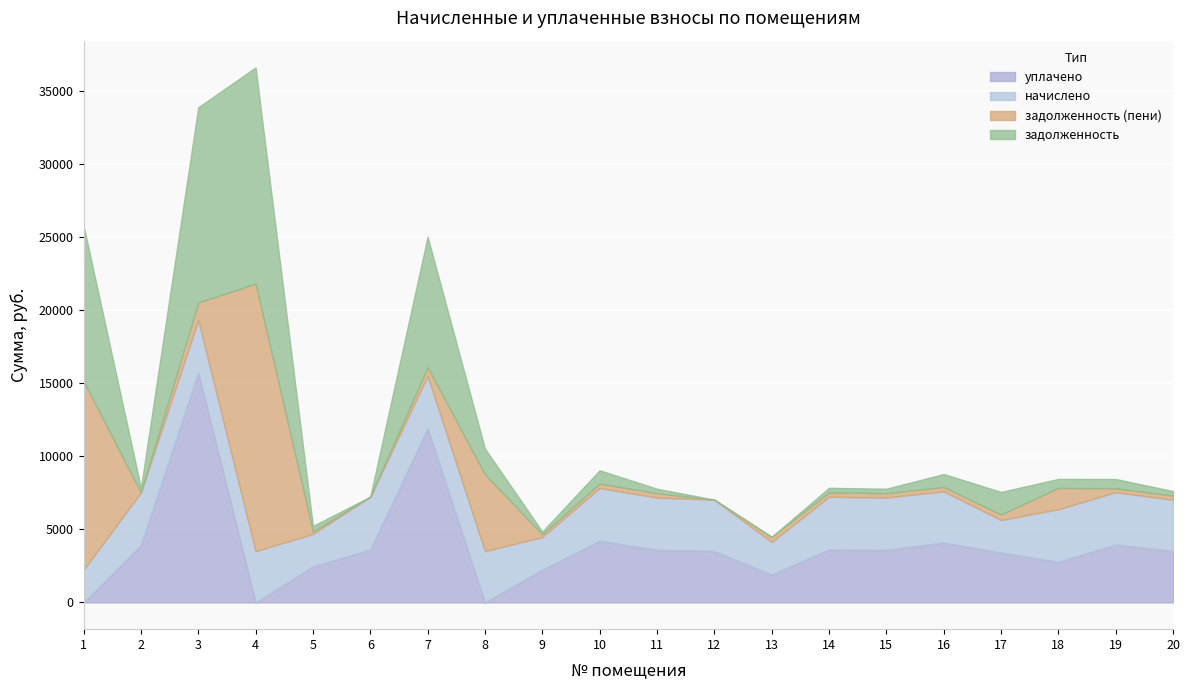

Is the value of начислено at 7 greater than the value of уплачено at 15?

No